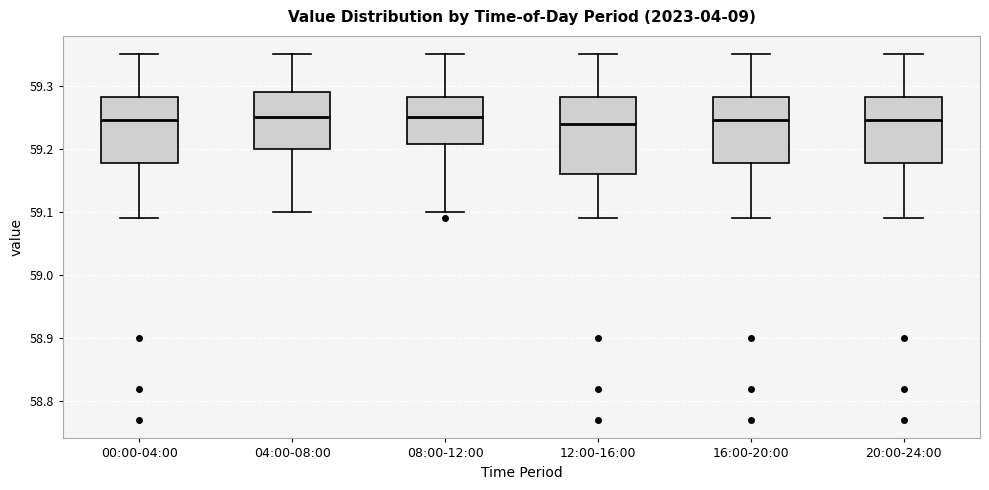

Where is the lower edge of the box for 08:00-12:00 on the y-axis? The values are not printed on the chart, so give them approximately, as read against the axis.

59.21